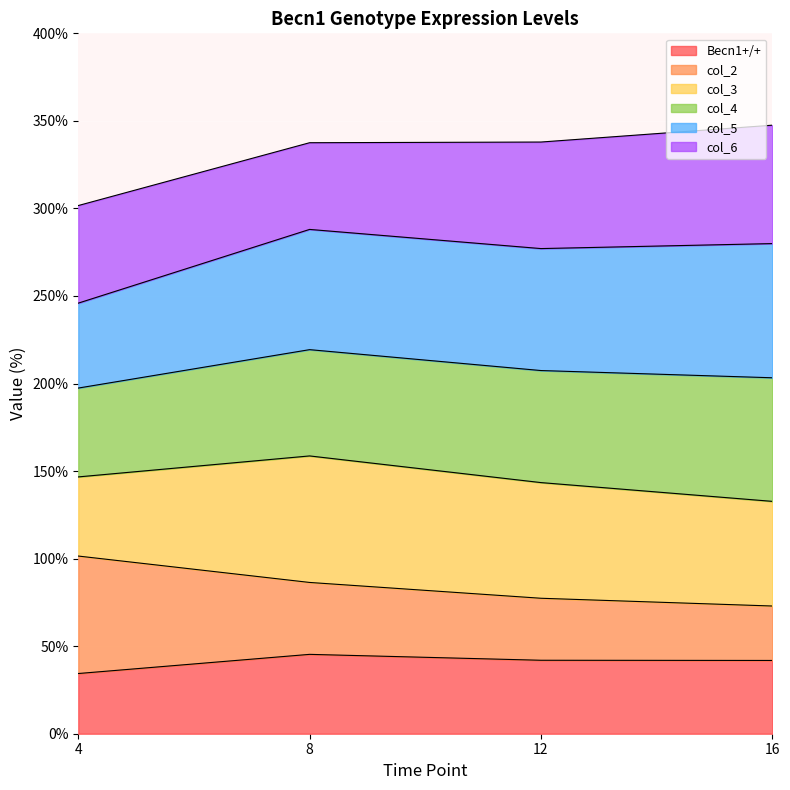

Which series changed the most between 12 and 16?

col_6